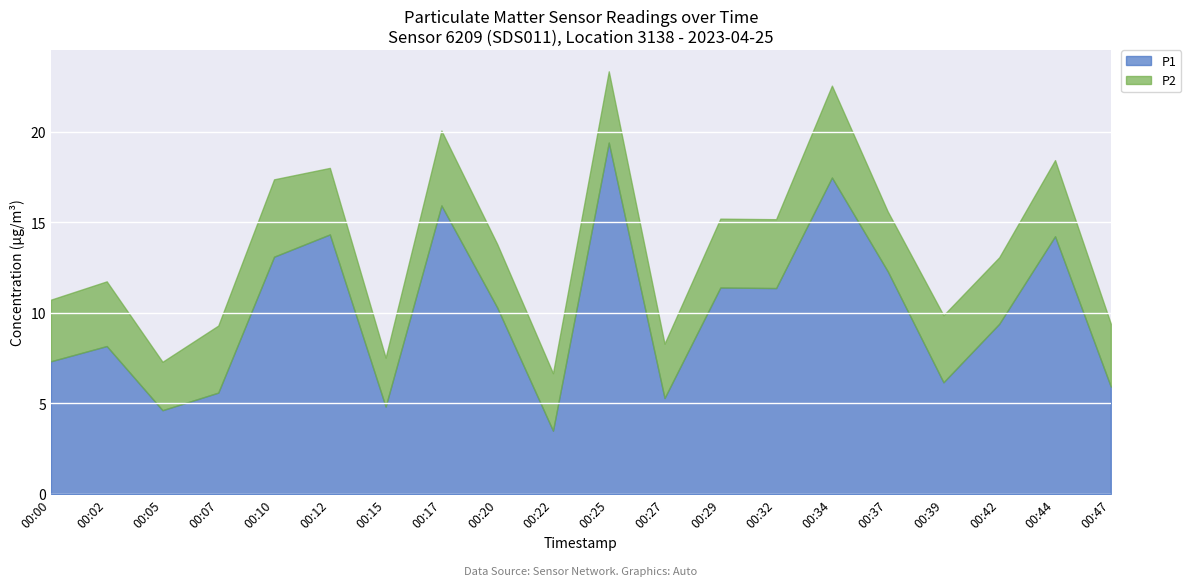

Which has a higher value, 00:39 or 00:20?

00:20